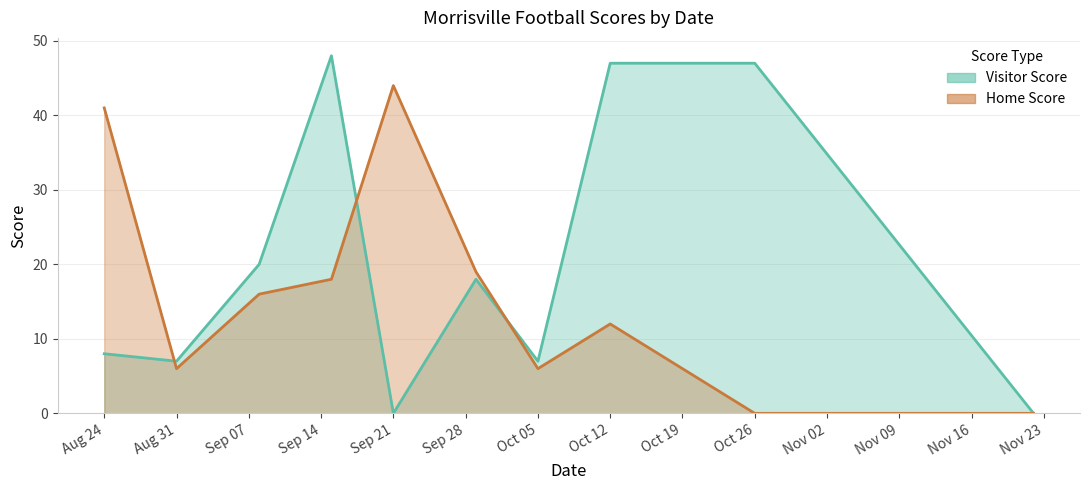

At which category is the sum across all series the highest?

2018-09-15